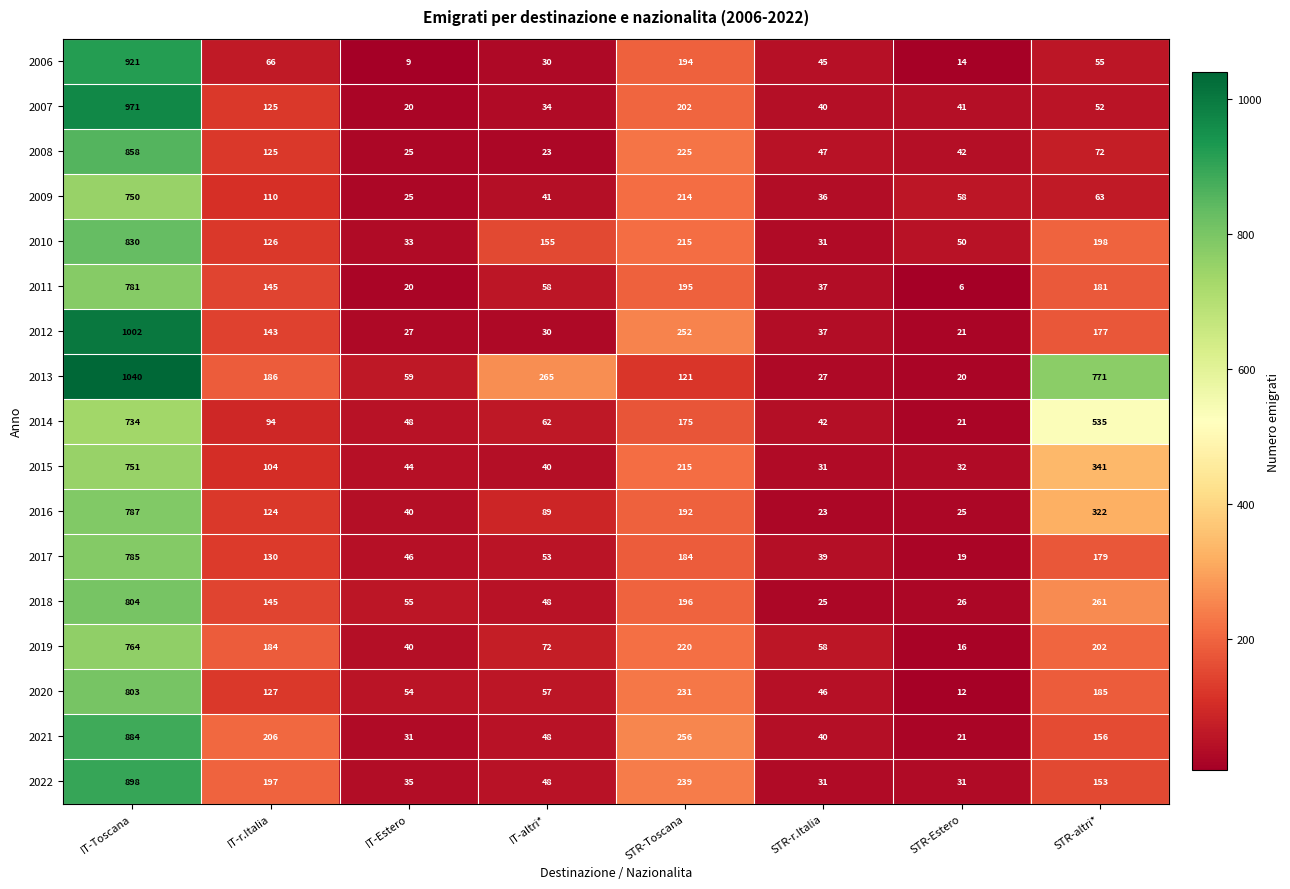

How many data points in 2018 are less than 145?

4